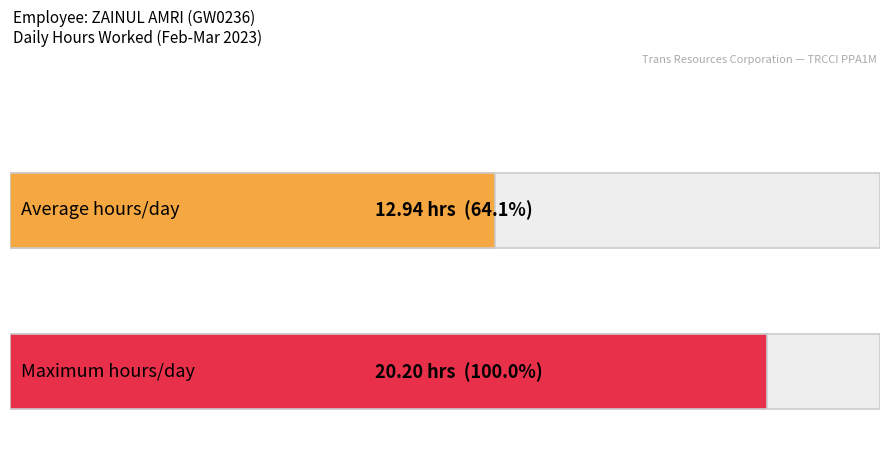

Is it true that the value at 07-Tue is 21.5?

False